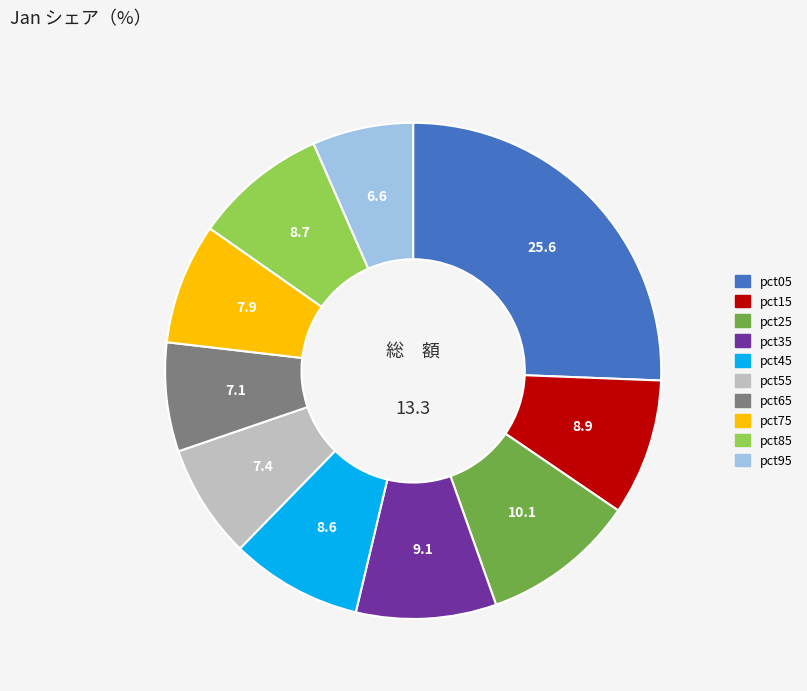

Is it true that pct45 is 9% of the pie?

True